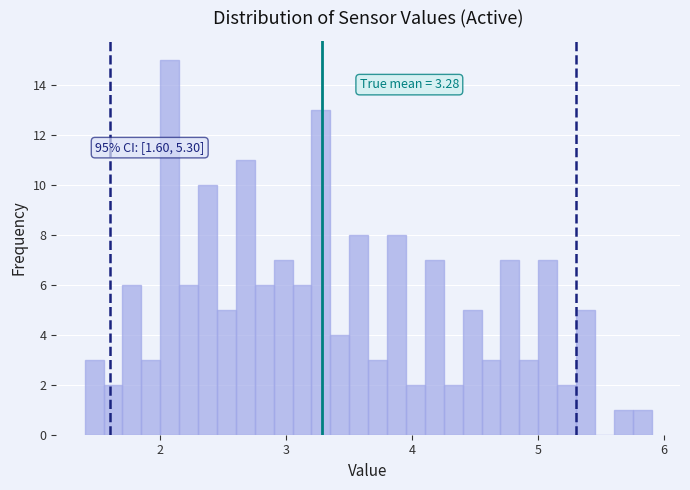

Read against the x-axis, roughly where is the centre of the tallest bar?

2.1